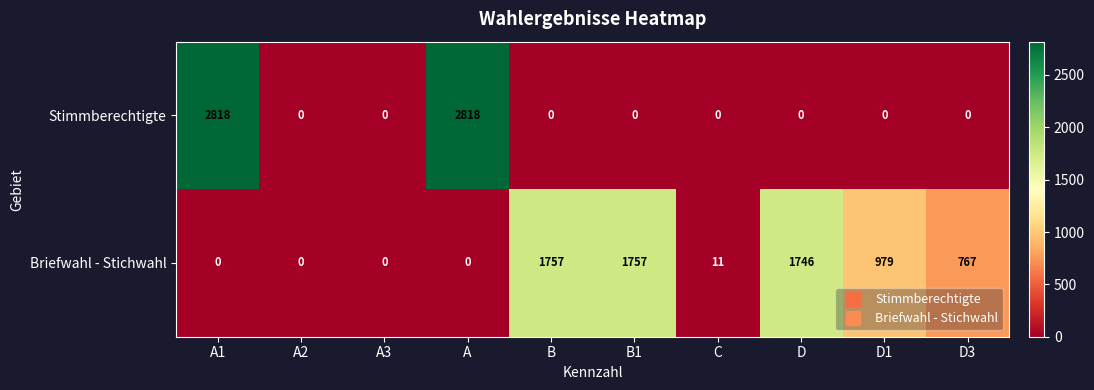

Reading left to right, extract all data points from this chart.

Stimmberechtigte: 2818	0	0	2818	0	0	0	0	0	0
Briefwahl - Stichwahl: 0	0	0	0	1757	1757	11	1746	979	767